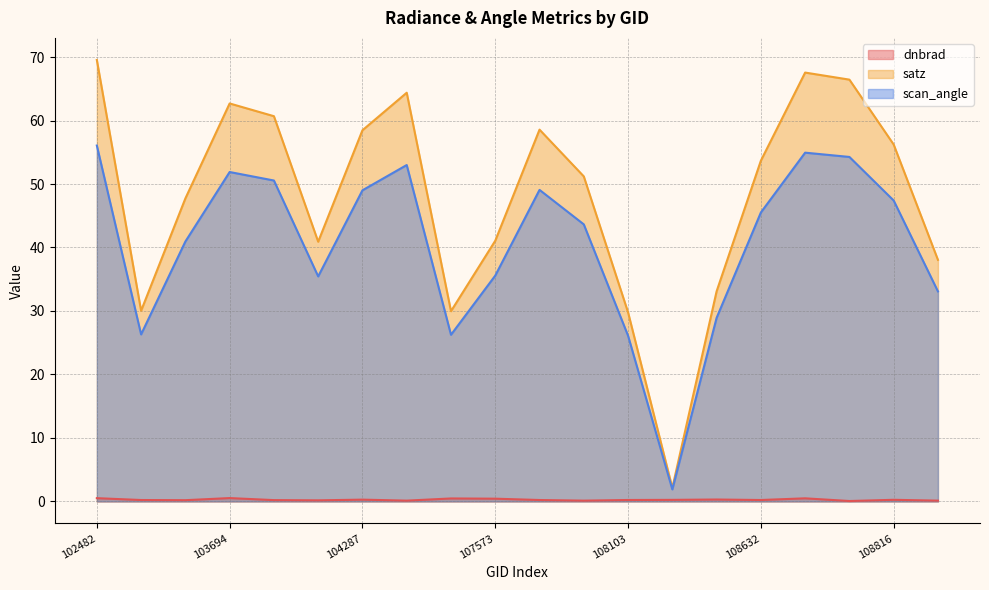

How many lines are shown in the chart?

3